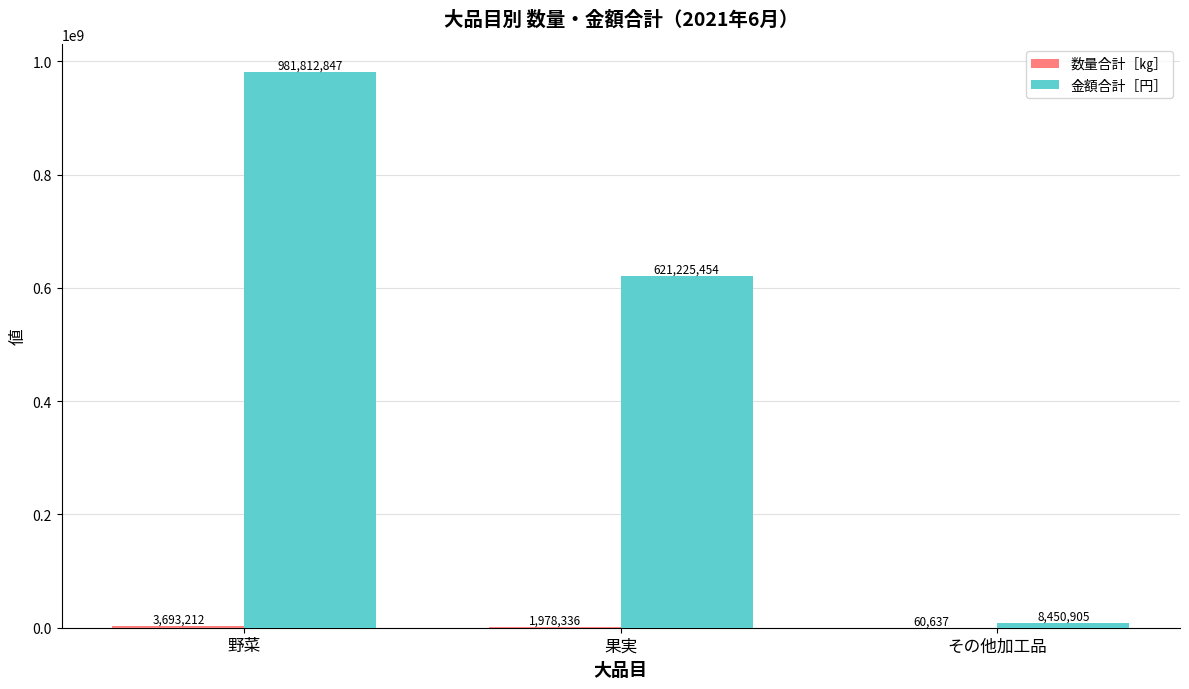

What is the sum of all 金額合計［円］ values?

1611489206